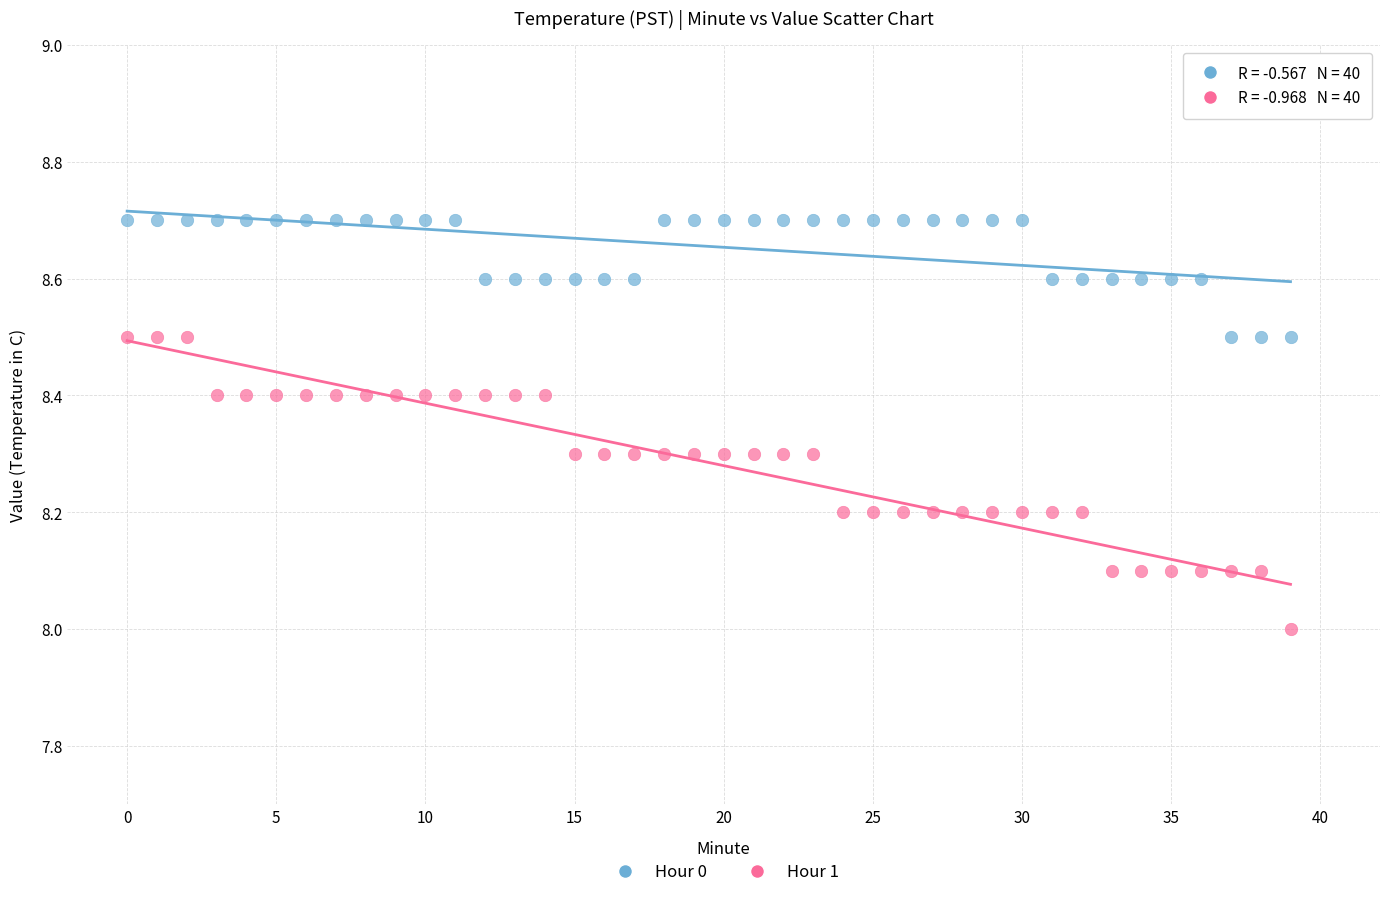

Which series contains the highest Y value?

Hour 0